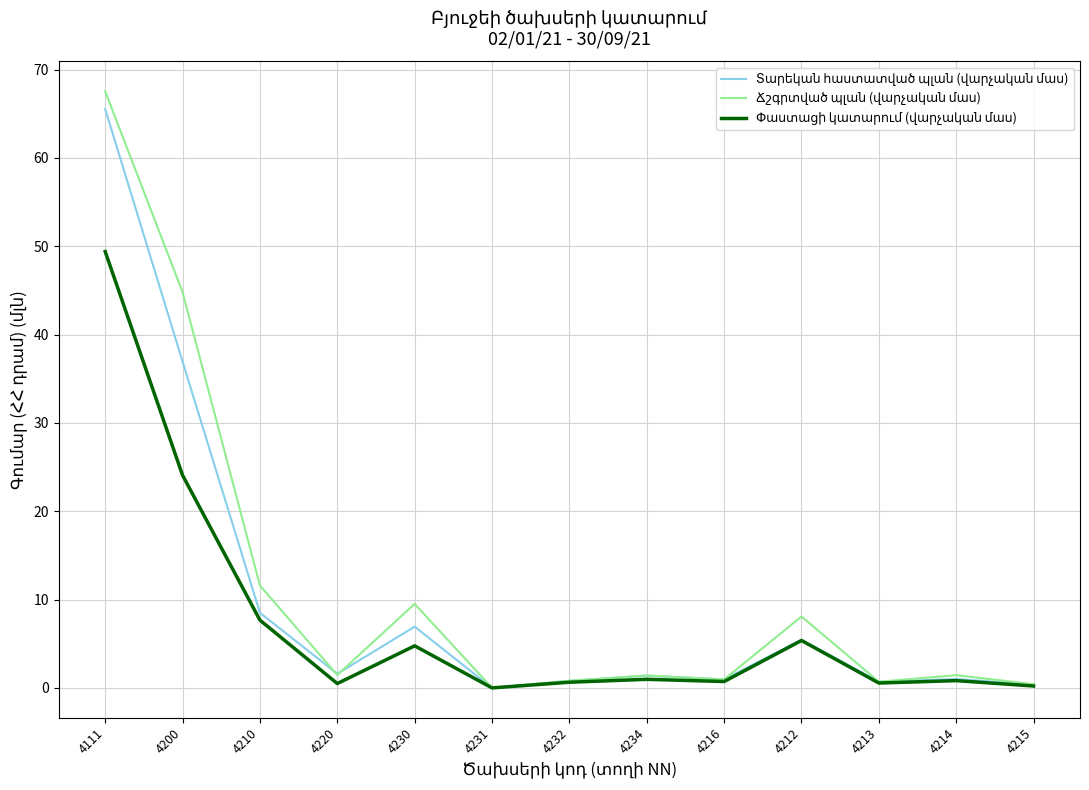

What is the total value across all series at 4210?

27.8